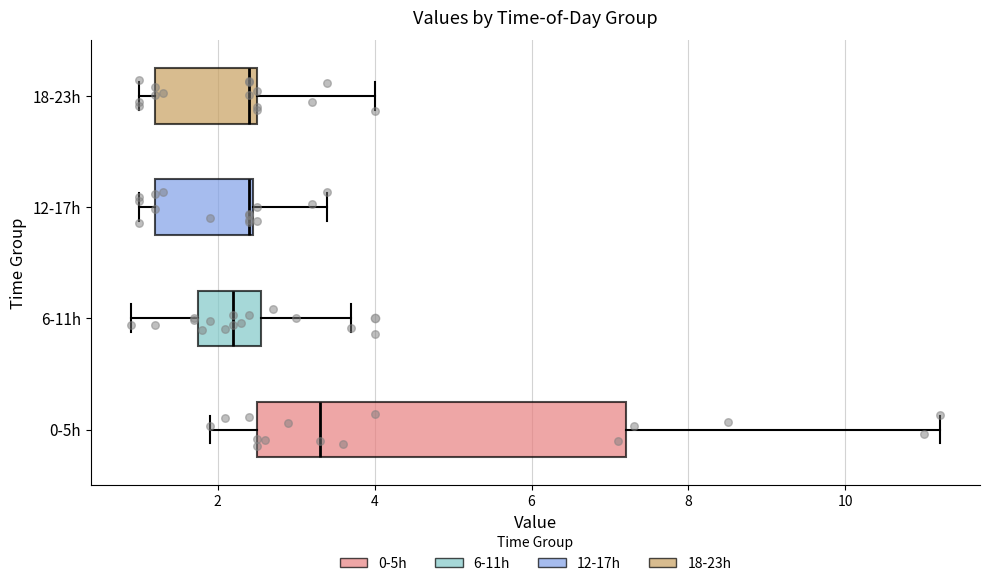

Reading bottom to top, read every box against the x-axis: the position of its median line, the range the box covers, and the ends of its whiskers. The values are not printed on the chart, so give them approximately, as read against the axis.

0-5h: median 3.4, box 2.6 to 7.2, whiskers 2.0 to 11.2
6-11h: median 2.2, box 1.8 to 2.6, whiskers 1.0 to 3.8
12-17h: median 2.4, box 1.2 to 2.4, whiskers 1.0 to 3.4
18-23h: median 2.4, box 1.2 to 2.6, whiskers 1.0 to 4.0